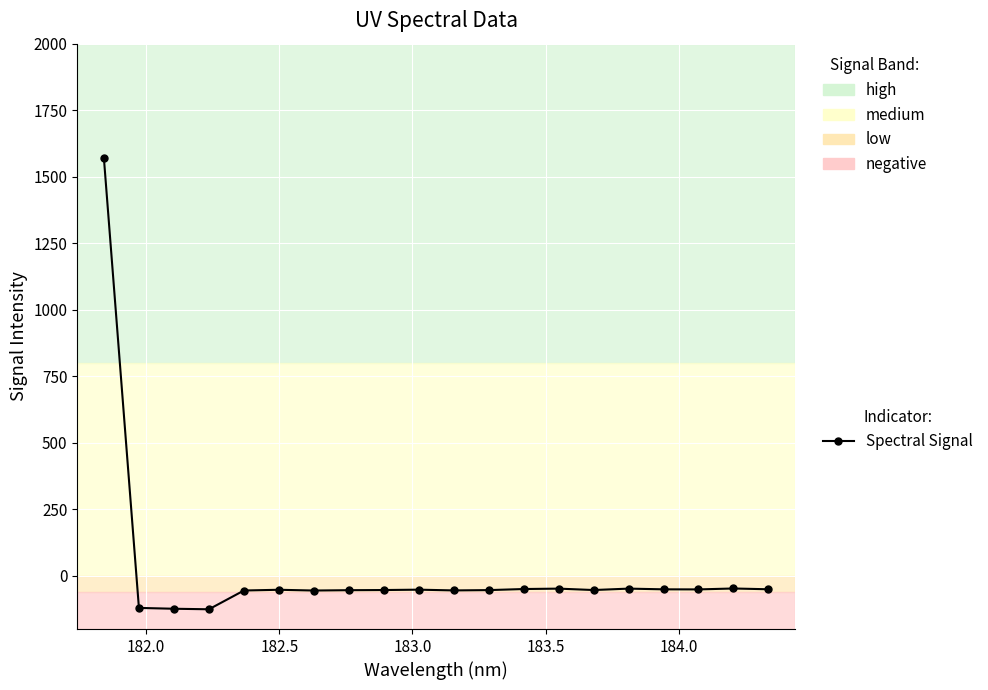

True or false: the data has more than 0 interior local peaks.

True